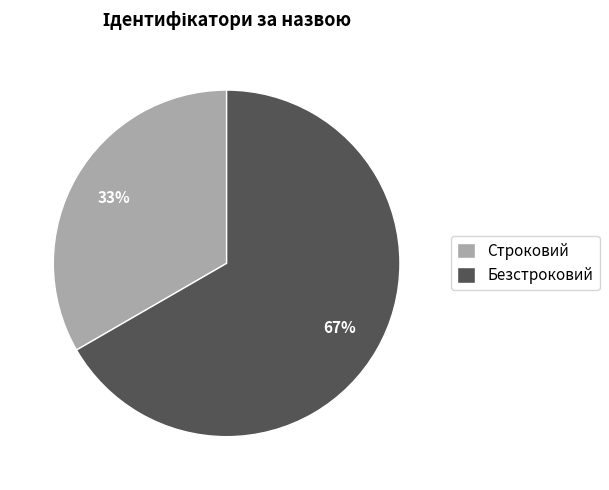

To the nearest percent, what percentage of the pie is Безстроковий?

67%